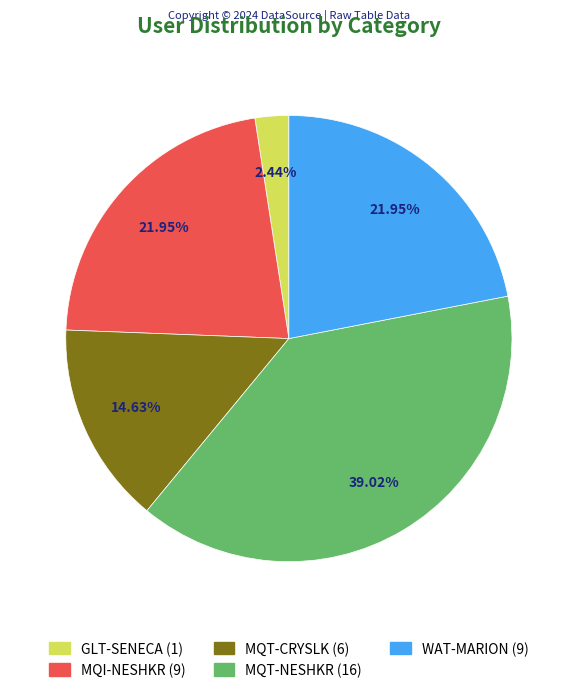

What percentage is the MQT-NESHKR slice, to the nearest percent?

39%